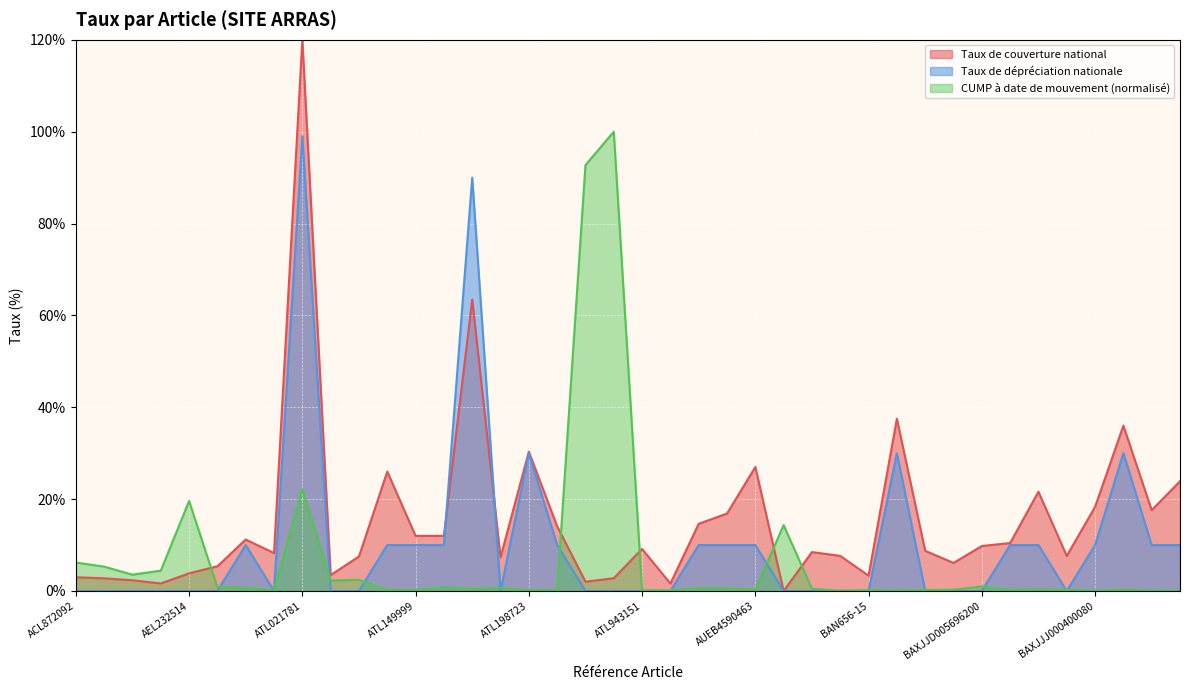

The CUMP à date de mouvement series shows 1.3 at ALT1160. True or false?

False